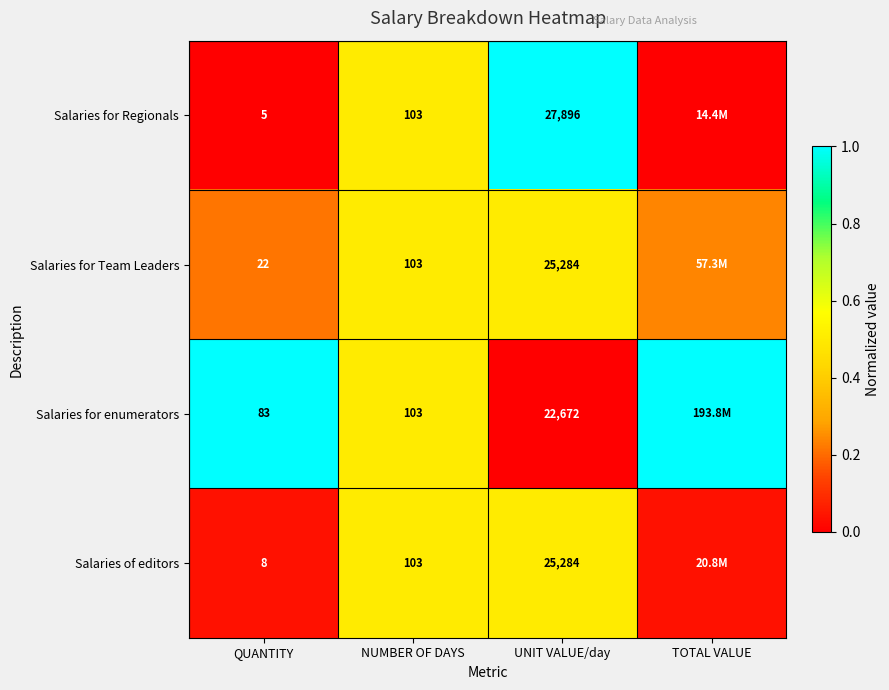

At how many categories does at least one series exceed 0?

4